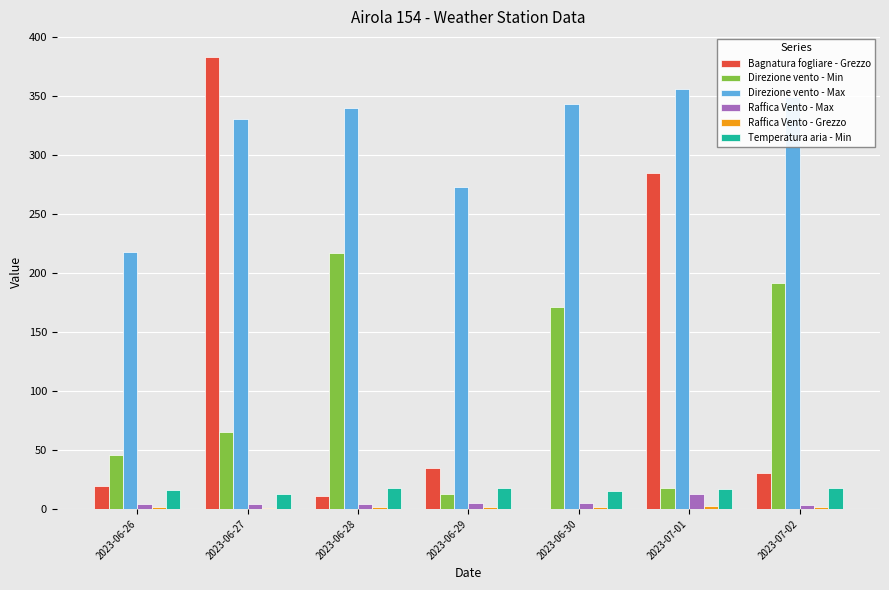

Is the value of Temperatura aria - Min at 2023-06-29 greater than the value of Direzione vento - Min at 2023-06-27?

No